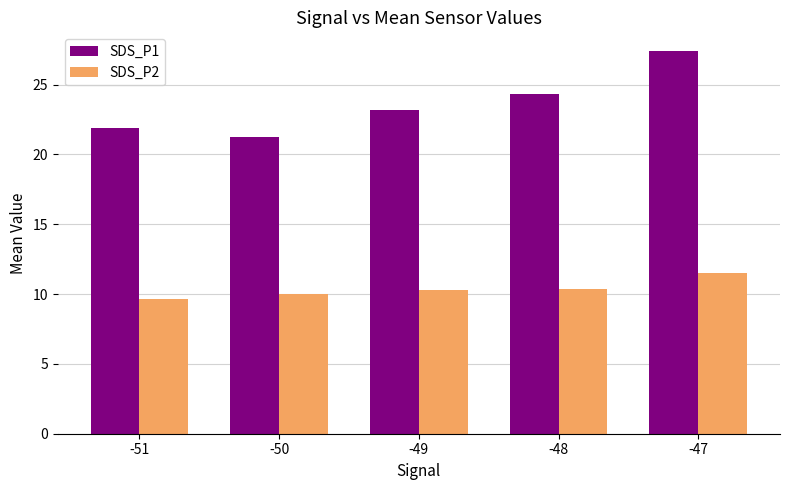

Rank the series by their maximum value, from lowest to highest.

SDS_P2, SDS_P1